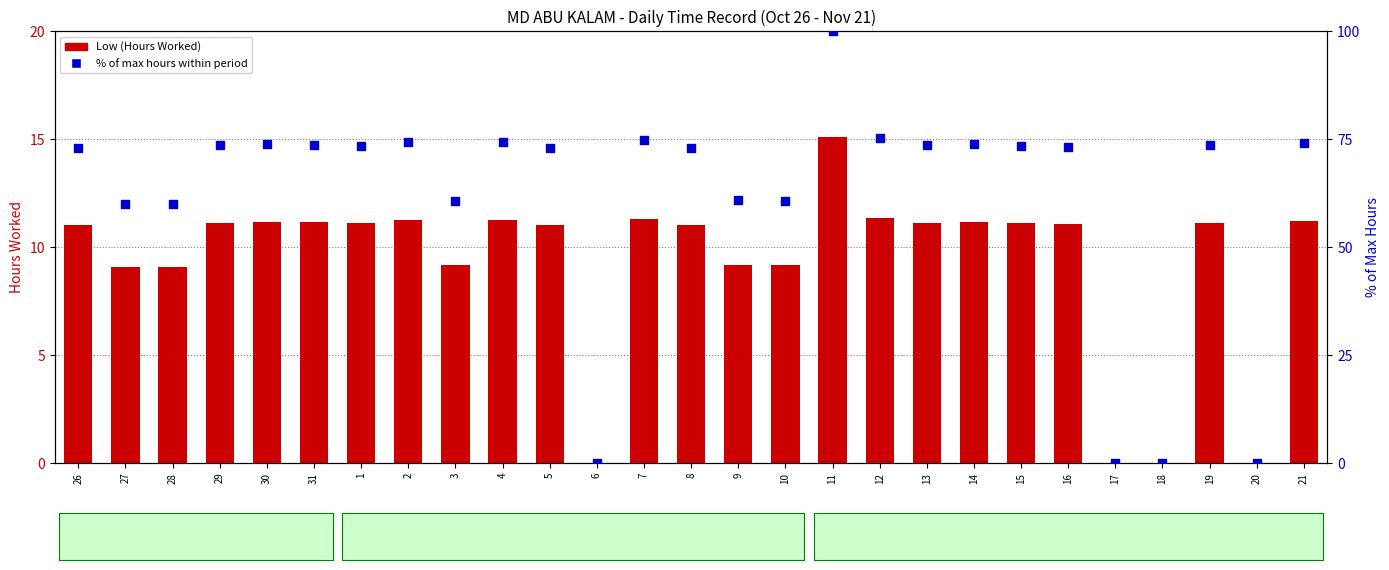

Which series reaches the maximum Y coordinate?

% of max hours within period